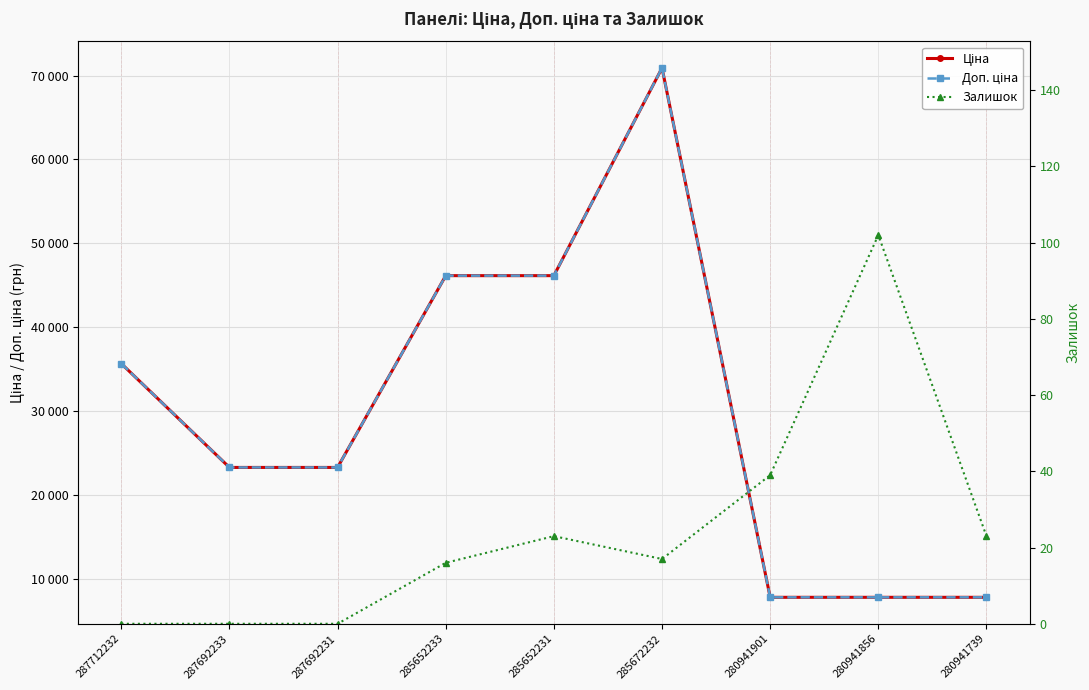

What is the total value across all series at 285652233?

92303.9